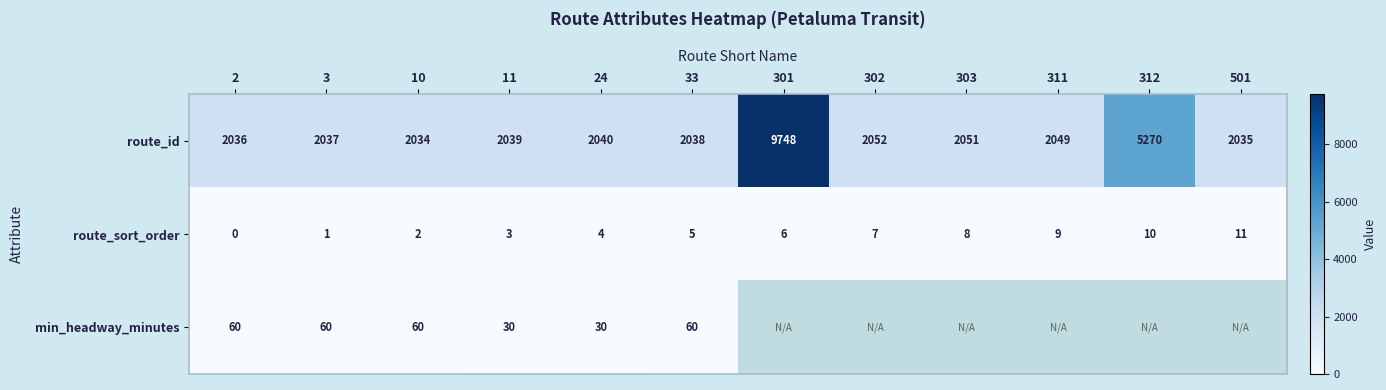

At which category does the chart reach its minimum across all series?

2